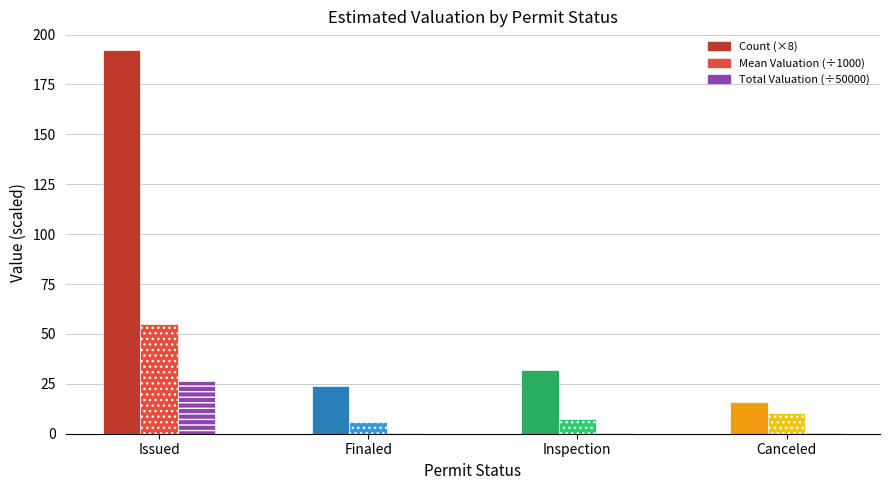

Which category has the highest value in the Count (×8) series?

Issued